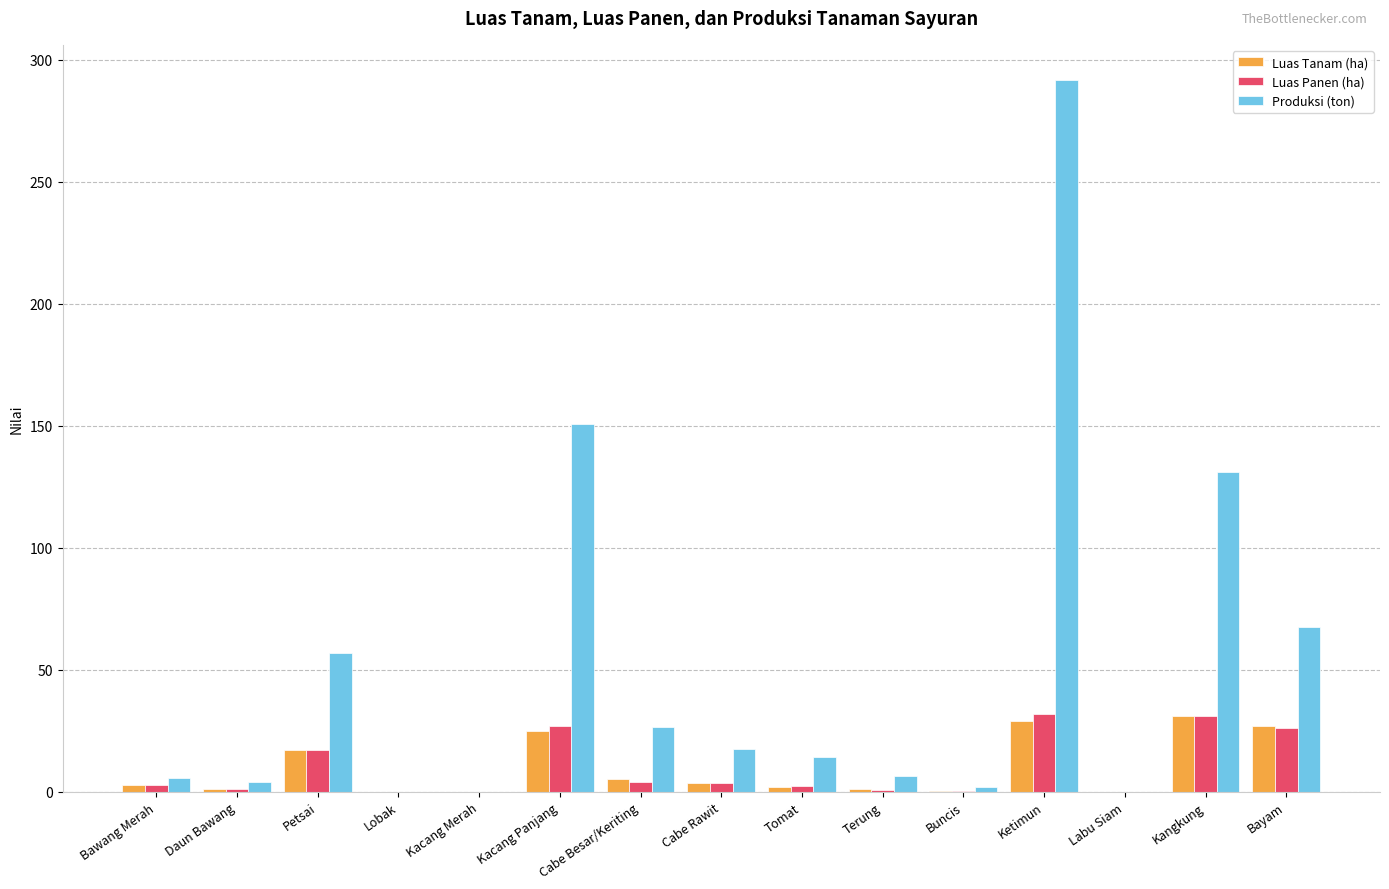

How many groups of bars are there?

15